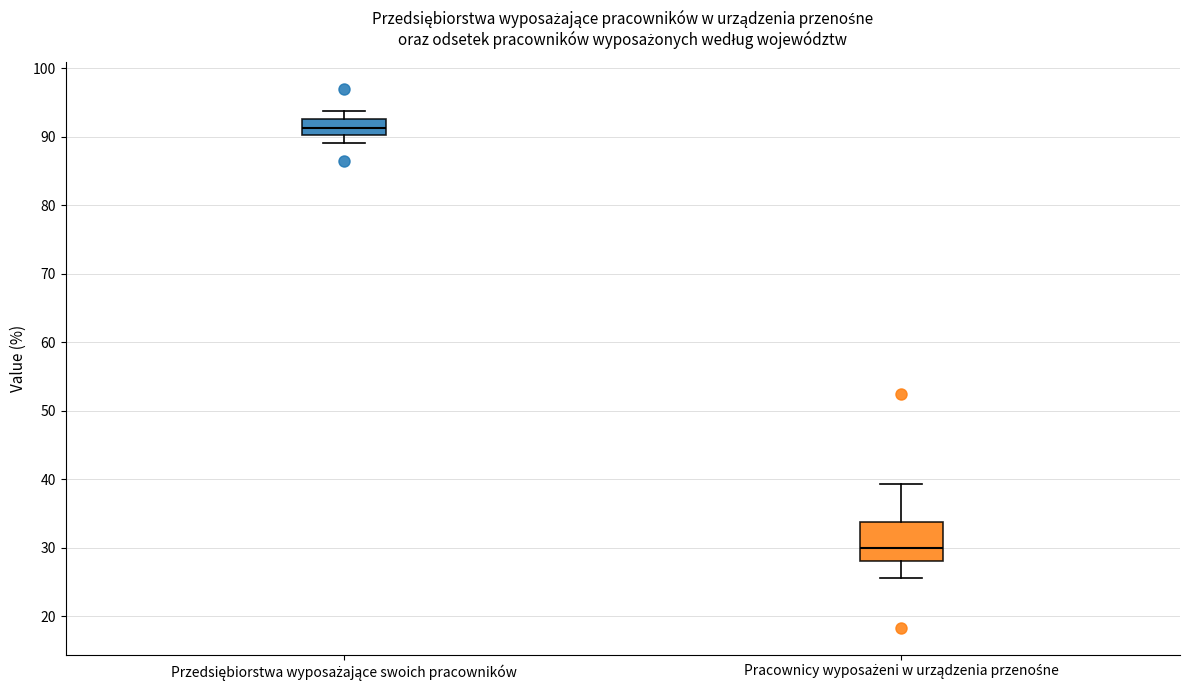

Reading left to right, transcribe this box plot: for each box, give where its median line is, the range the box spans, and where its two whiskers end, as read against the y-axis. The values are not printed on the chart, so give them approximately, as read against the axis.

Przedsiębiorstwa wyposażające swoich pracowników: median 91, box 90 to 93, whiskers 89 to 94
Pracownicy wyposażeni w urządzenia przenośne: median 30, box 28 to 34, whiskers 26 to 39